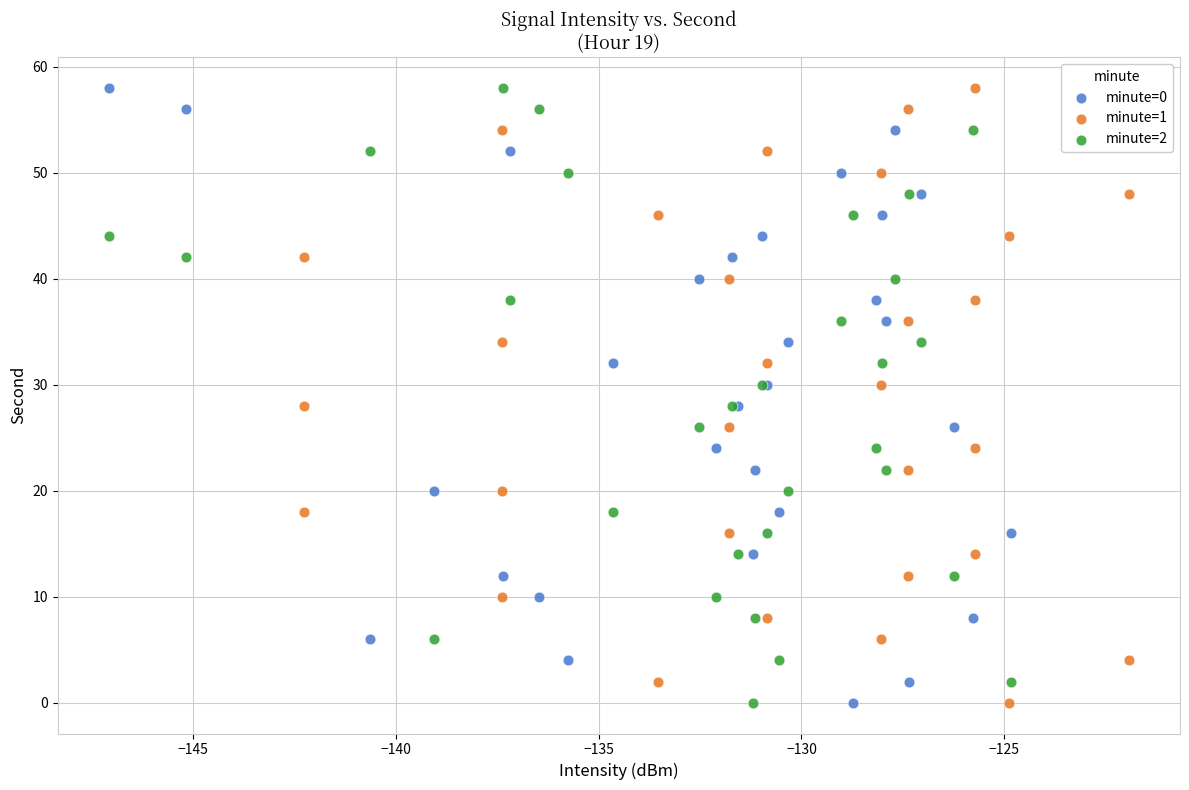

What are all the series names shown in the legend?

minute=0, minute=1, minute=2